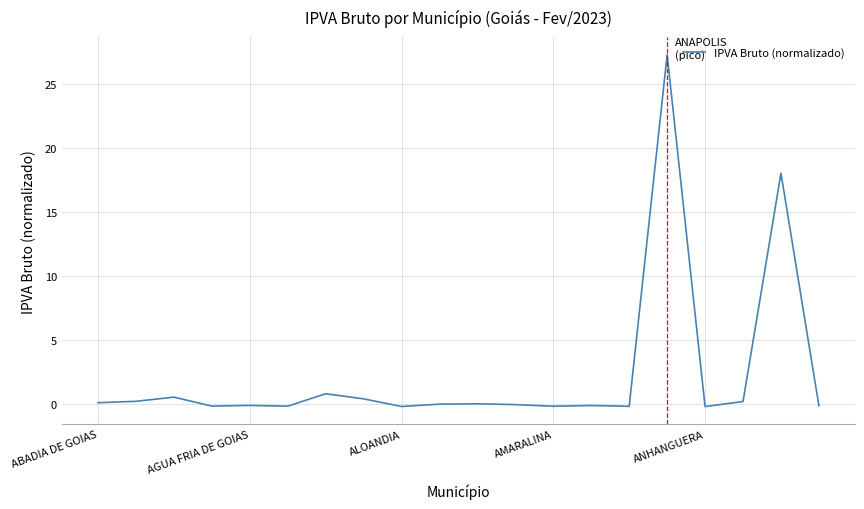

What is the greatest value displayed?

27.2